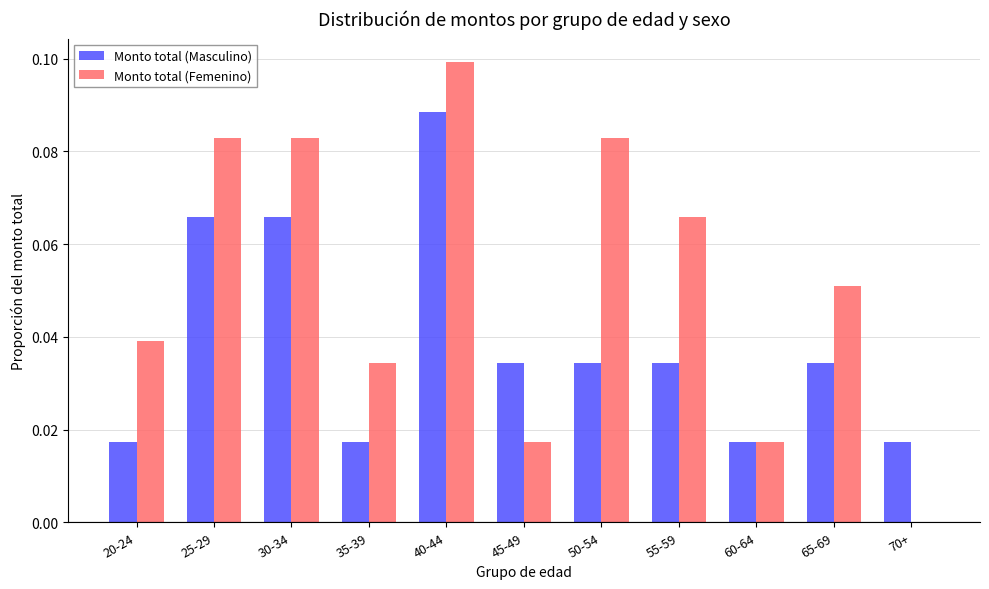

Are the bars grouped side by side (vs. stacked)?

Yes